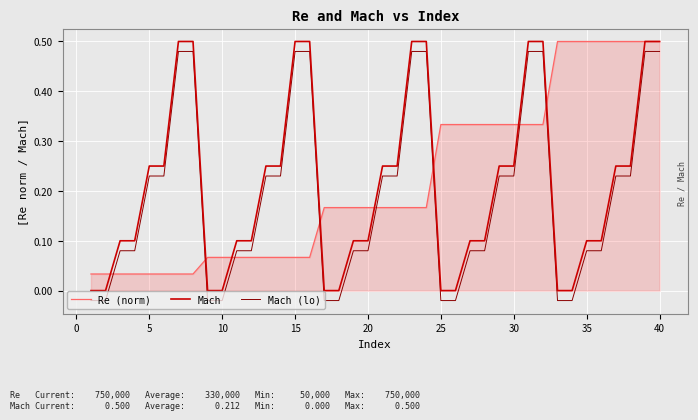

True or false: Mach and Mach (lo) cross at least once.

False